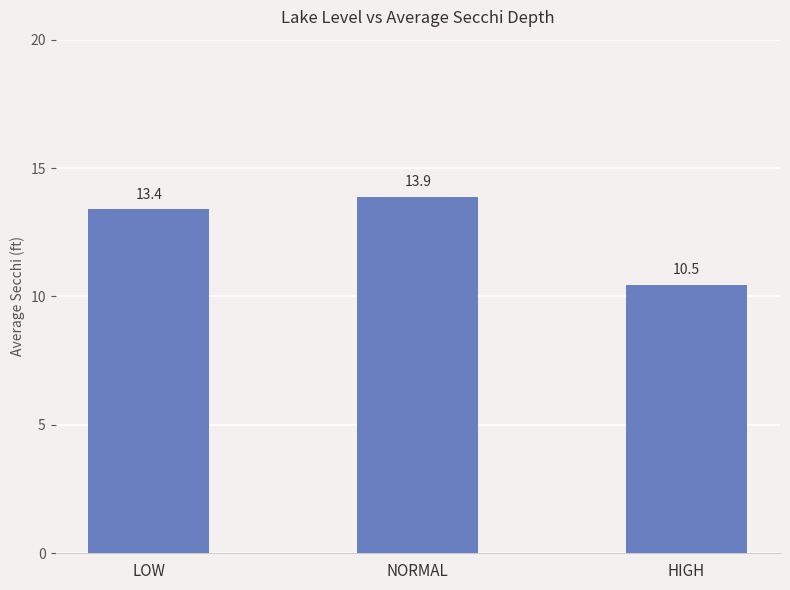

How many data points does each series have?

3